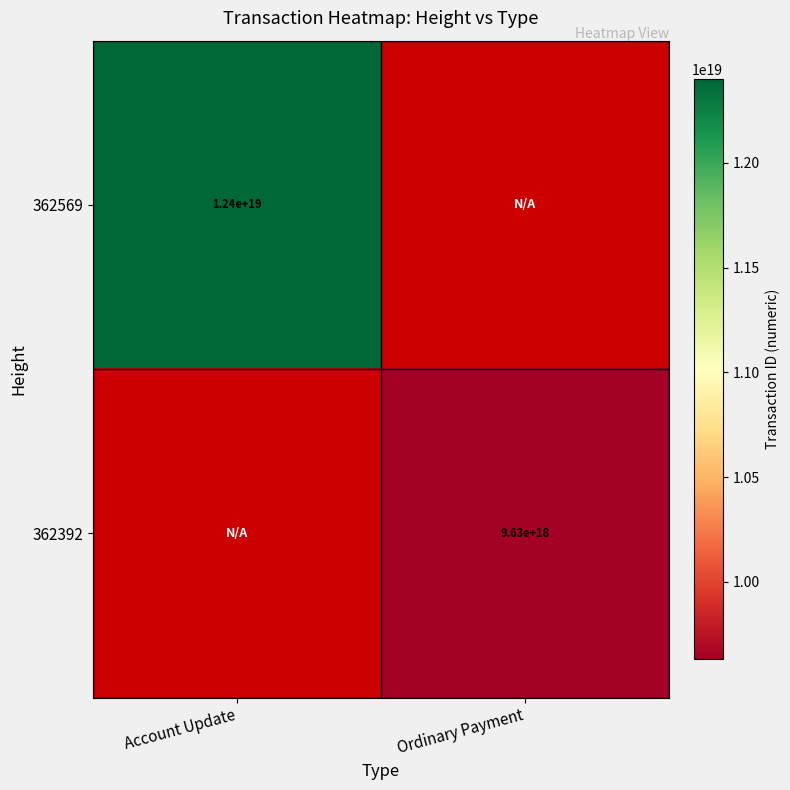

At how many categories does at least one series exceed 12056000089650419712?

1